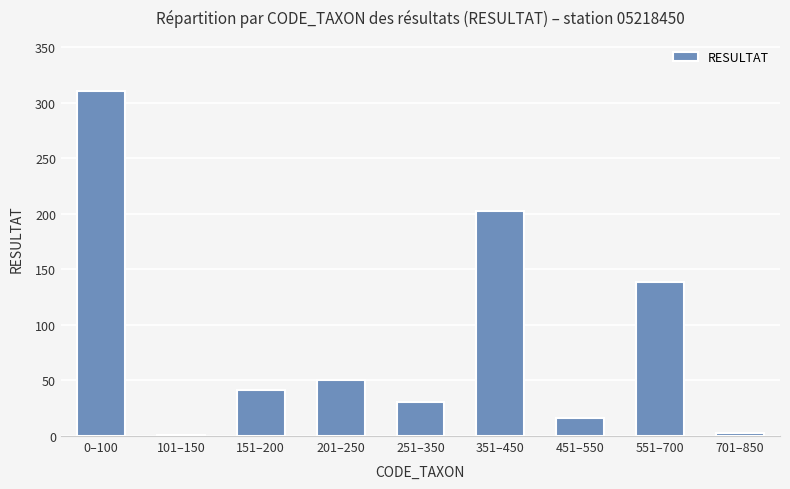

Where is the data nearest to the value 155?

551–700